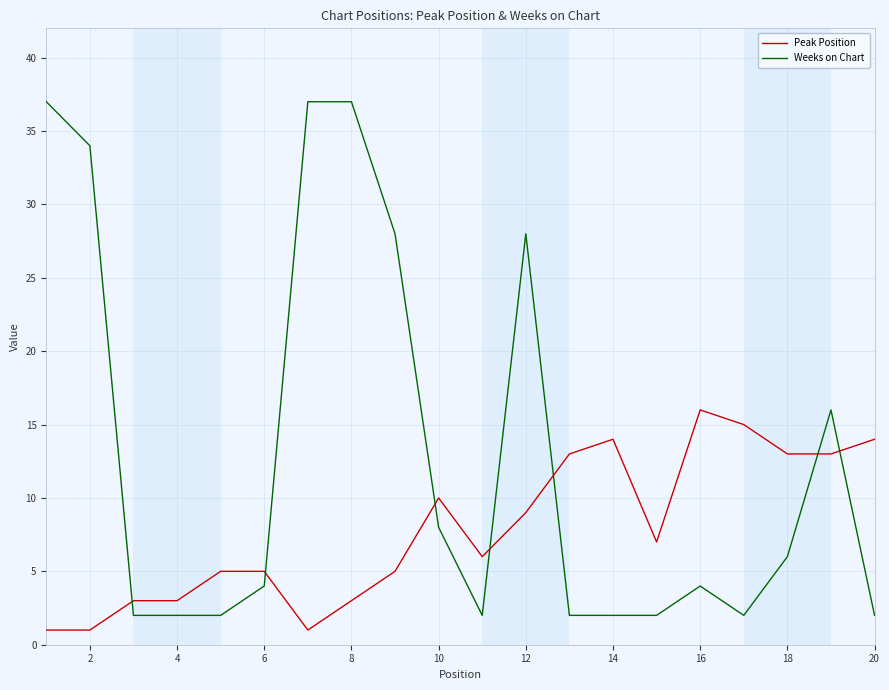

Reading left to right, what are all the values shown in this chart?

Peak Position: 1	1	3	3	5	5	1	3	5	10	6	9	13	14	7	16	15	13	13	14
Weeks on Chart: 37	34	2	2	2	4	37	37	28	8	2	28	2	2	2	4	2	6	16	2